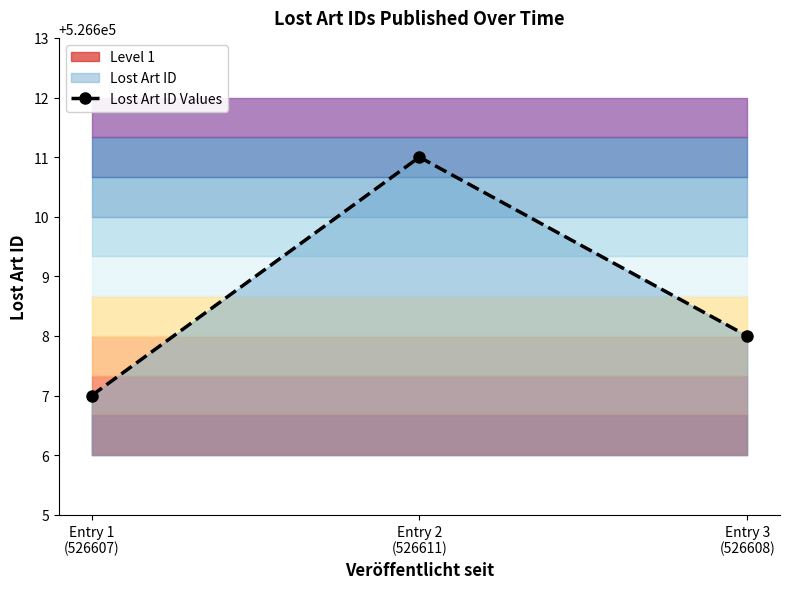

What position from the left is Entry 3
(526608)?

3